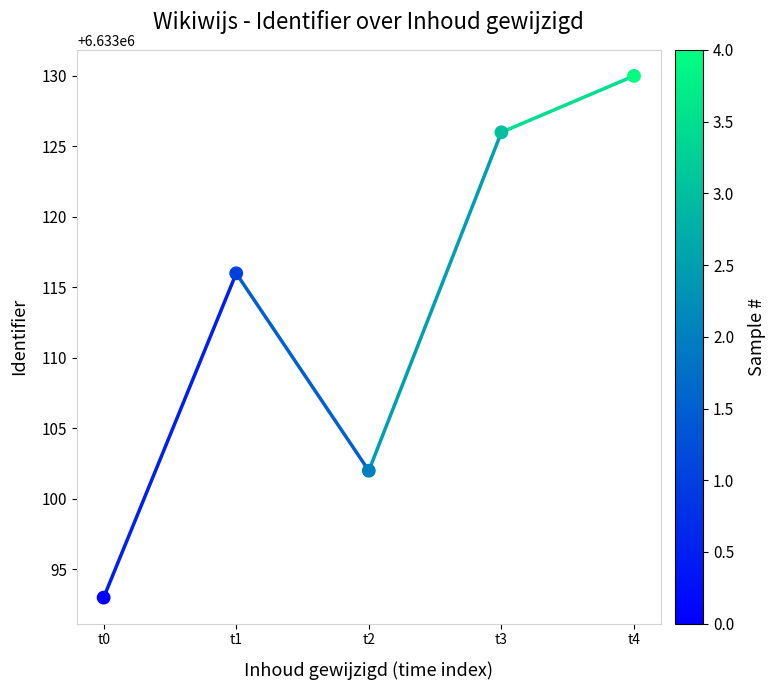

What Y value in the scatter plot is closest to 6633111?

6633116